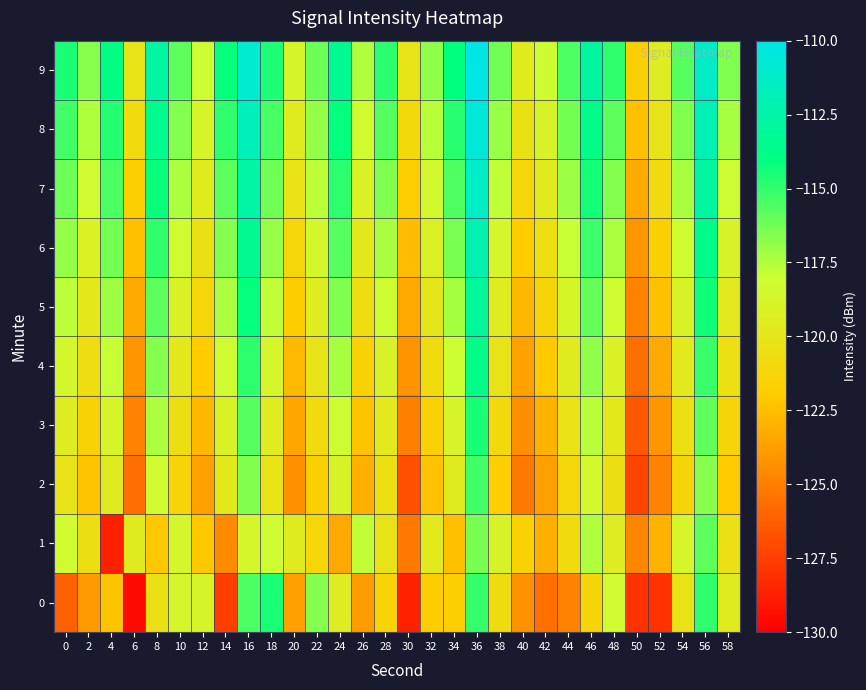

At which category is the sum across all series the highest?

36